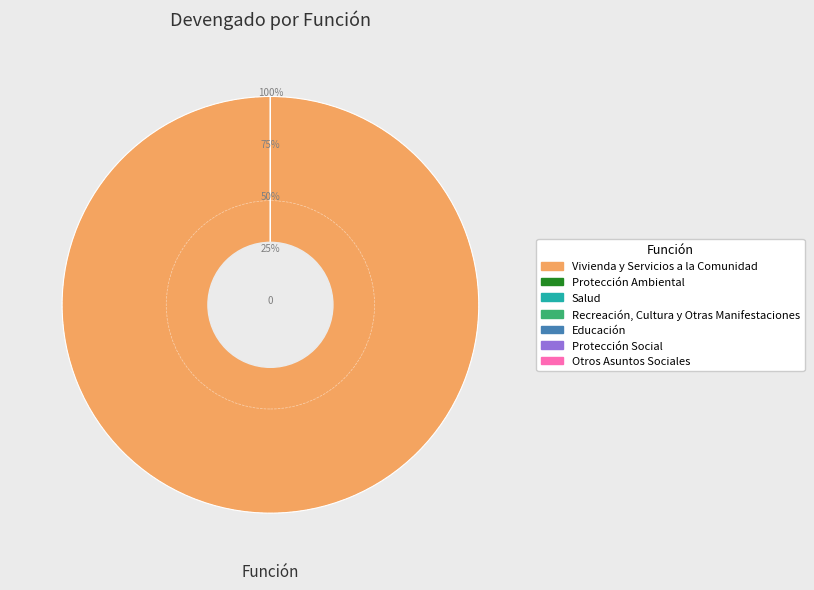

Rank the categories by value from lowest to highest.

Protección Ambiental, Salud, Recreación, Cultura y Otras Manifestaciones, Educación, Protección Social, Otros Asuntos Sociales, Vivienda y Servicios a la Comunidad